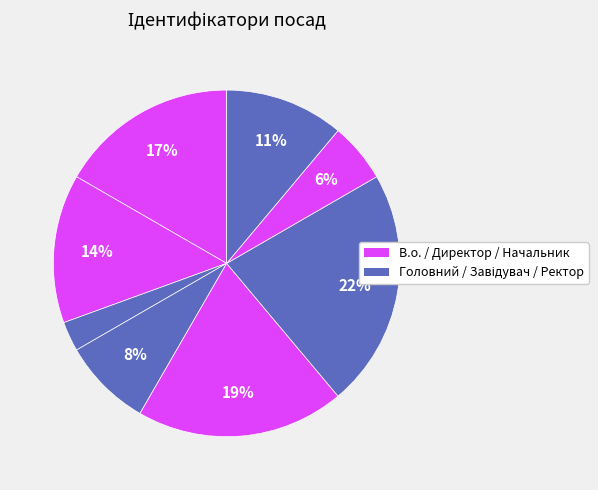

To the nearest percent, what is the average slice percentage?

12%